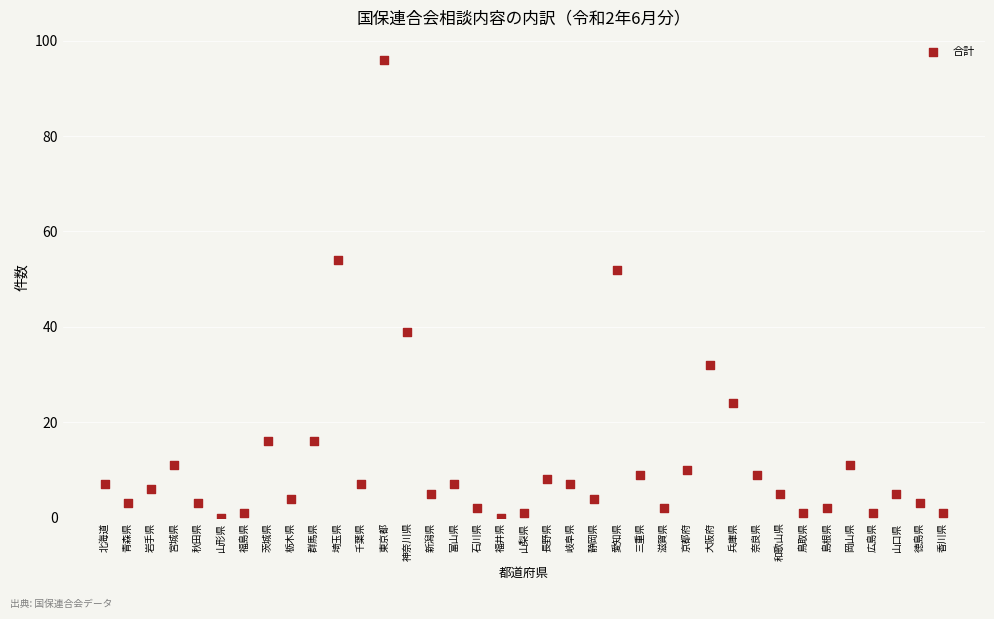

What Y value in the scatter plot is closest to 48?

52